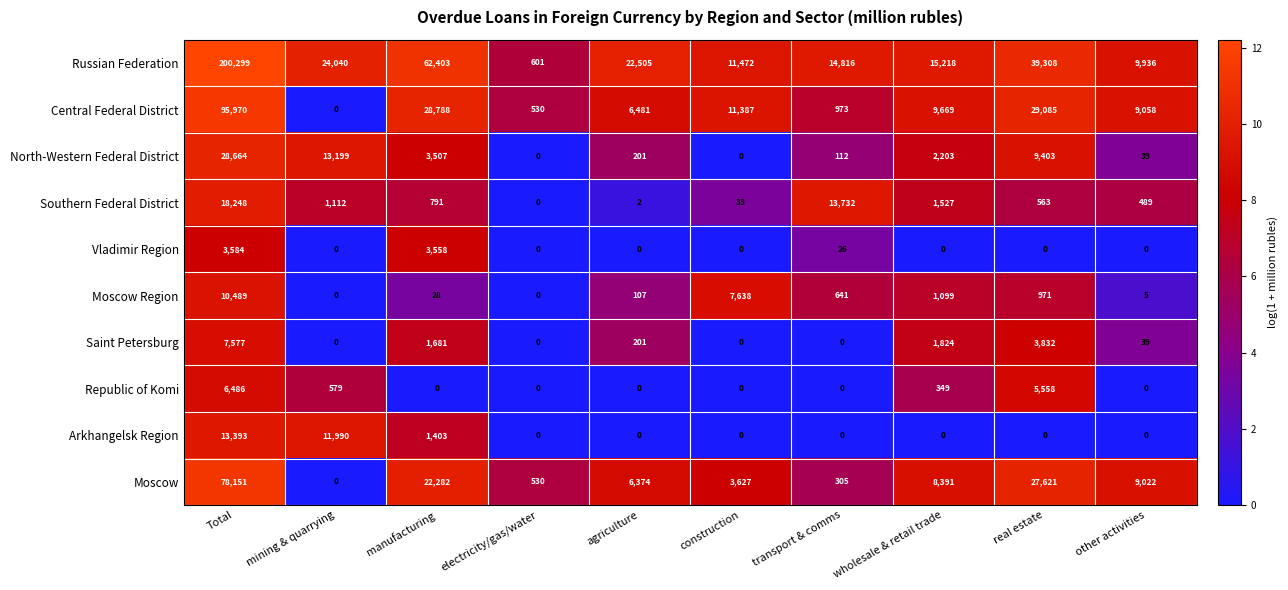

Rank the categories by Southern Federal District value from highest to lowest.

Total, transport & comms, wholesale & retail trade, mining & quarrying, manufacturing, real estate, other activities, construction, agriculture, electricity/gas/water